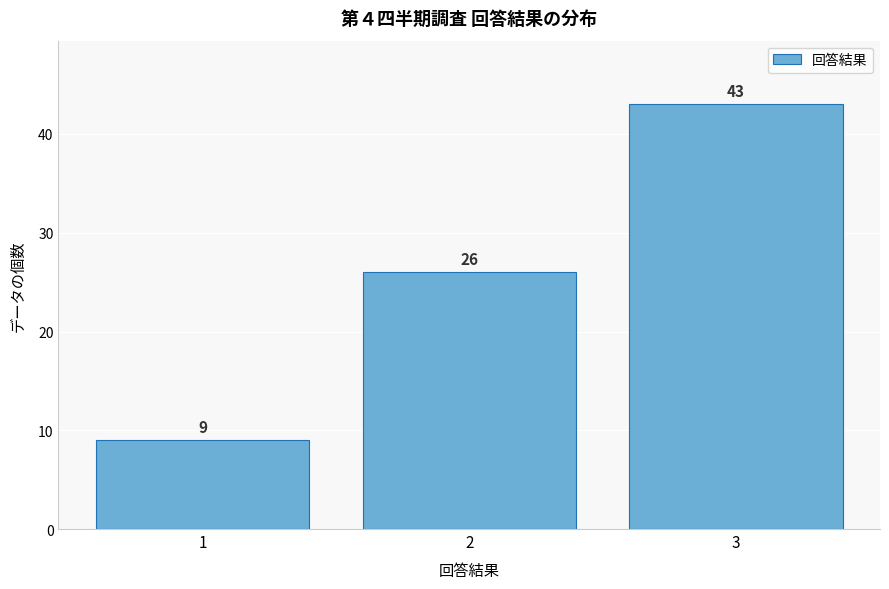

Reading right to left, transcribe all the data shown in this chart.

43	26	9